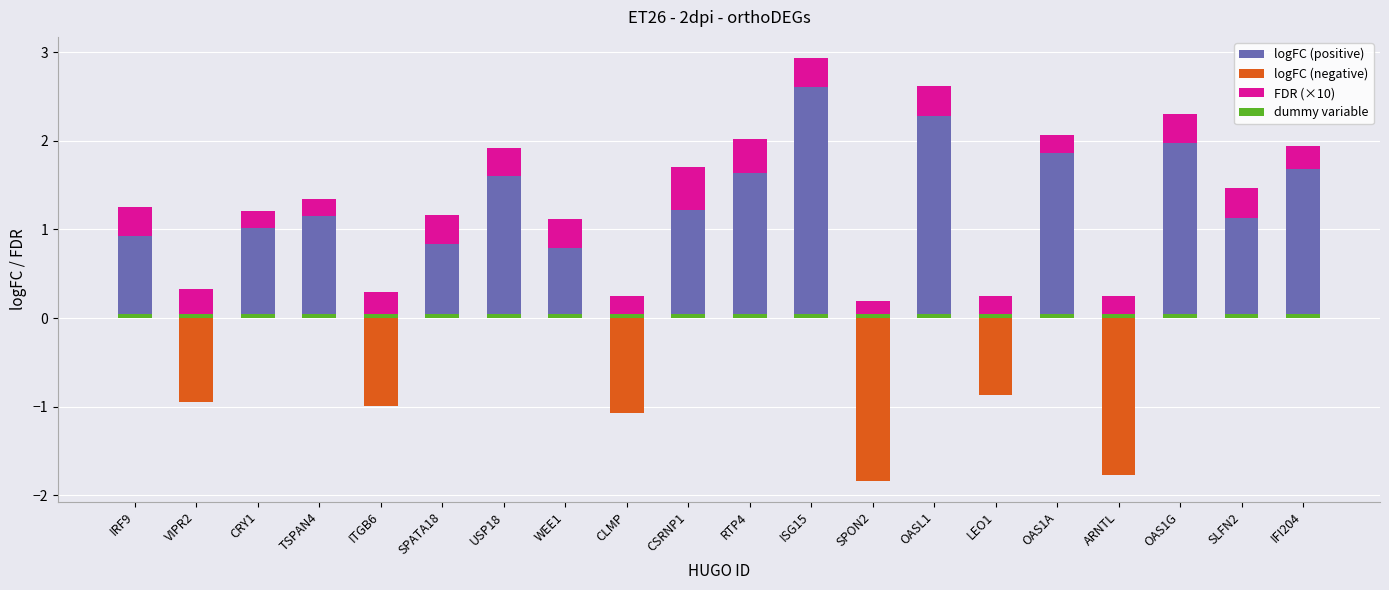

What are all the series names shown in the legend?

logFC (positive), logFC (negative), FDR (×10), dummy variable